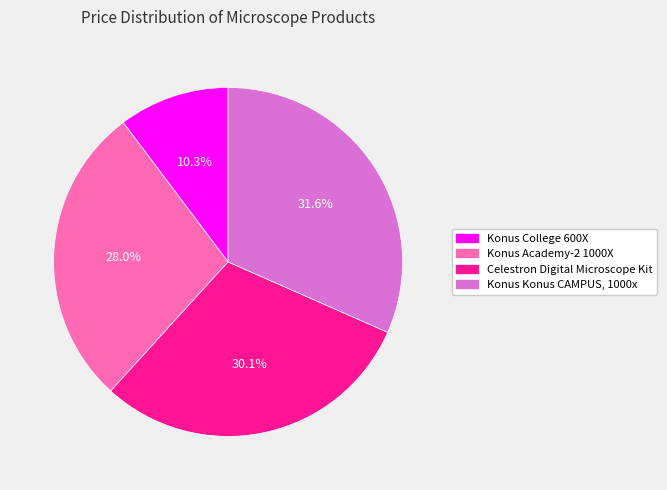

Do Konus College 600X and Konus Academy-2 1000X together represent more than half of the pie?

No